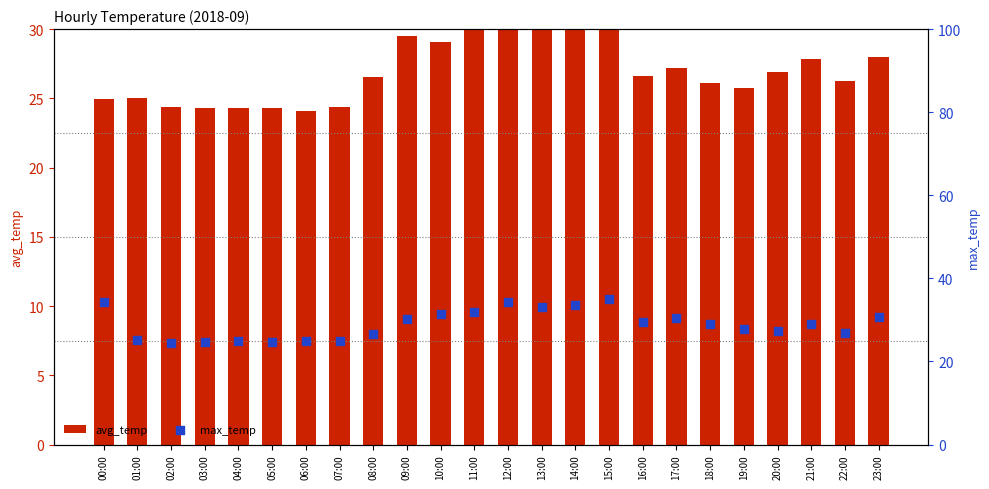

What are all the series names shown in the legend?

avg_temp, max_temp